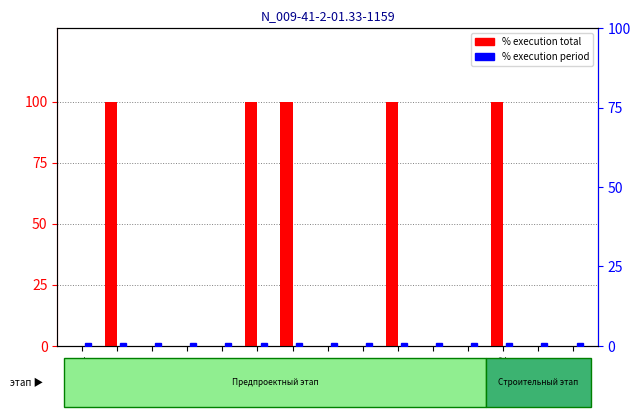

What is the label of the 4th bar from the left?

1.2.1.